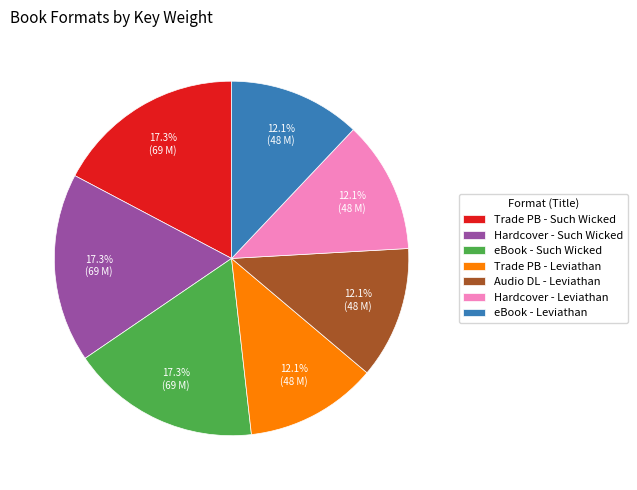

Is there a majority slice in this chart?

No